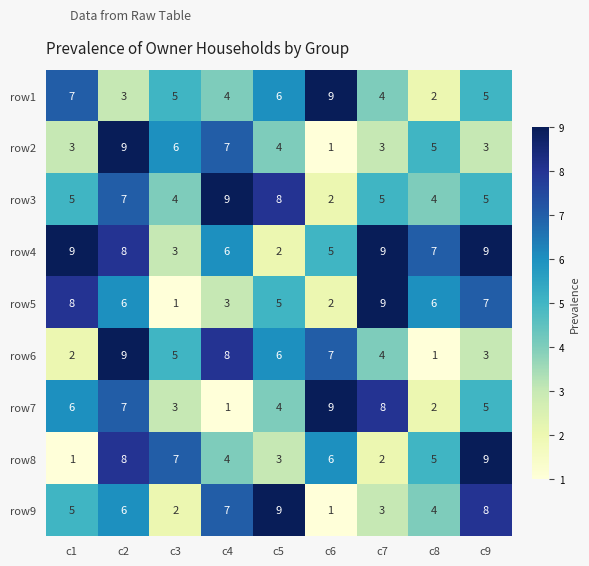

Is it true that row7 equals 5 at c3?

False